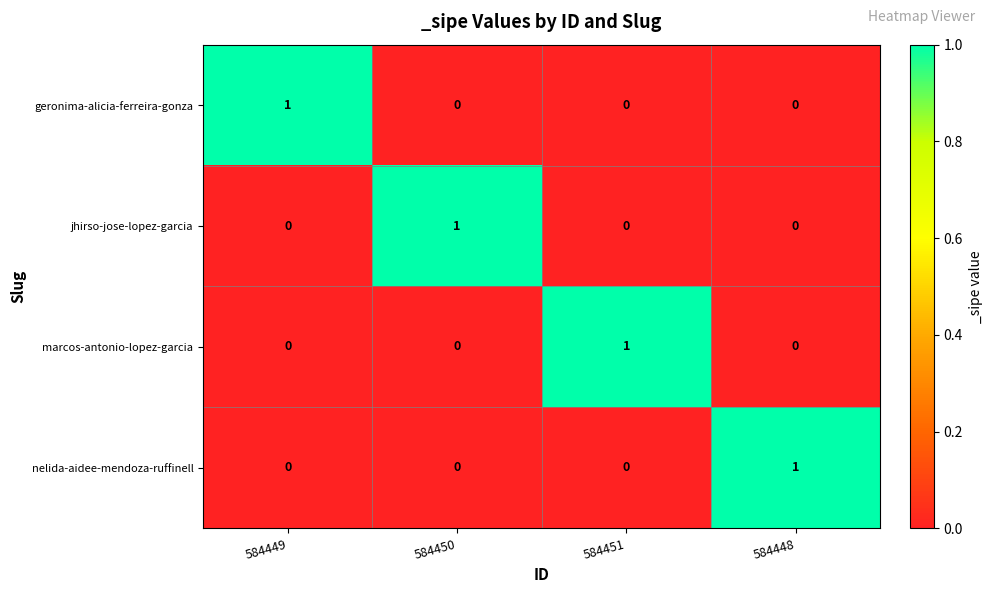

At how many categories does at least one series exceed 0?

4